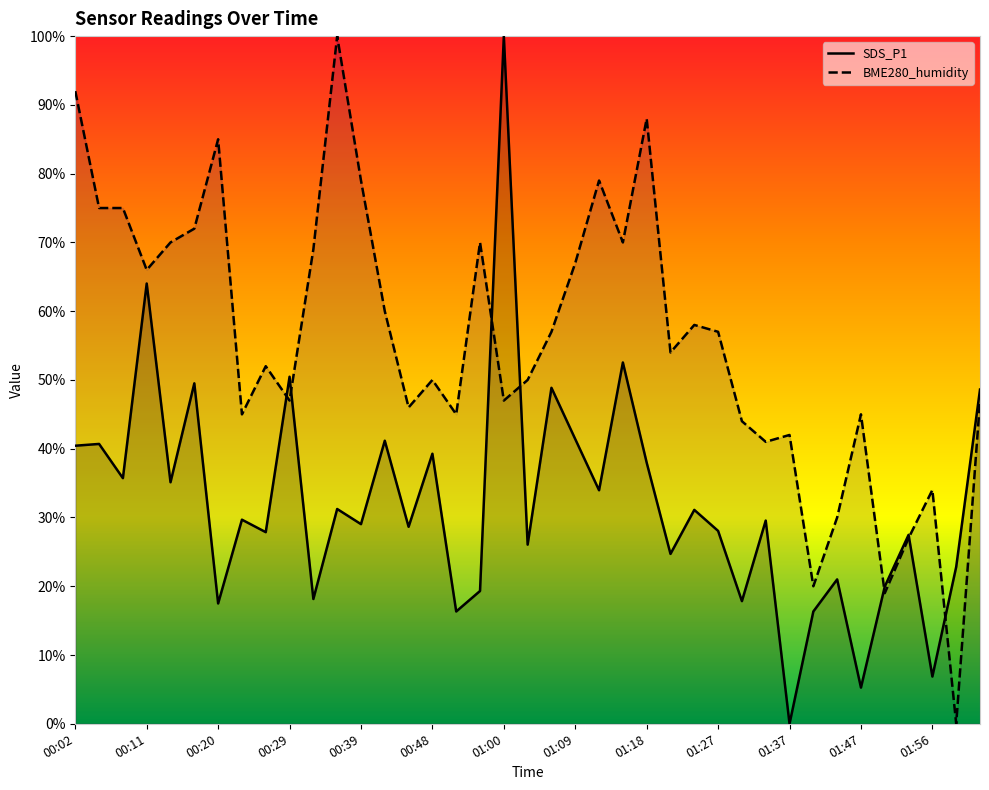

At which label does the data first exceed 29?

00:02